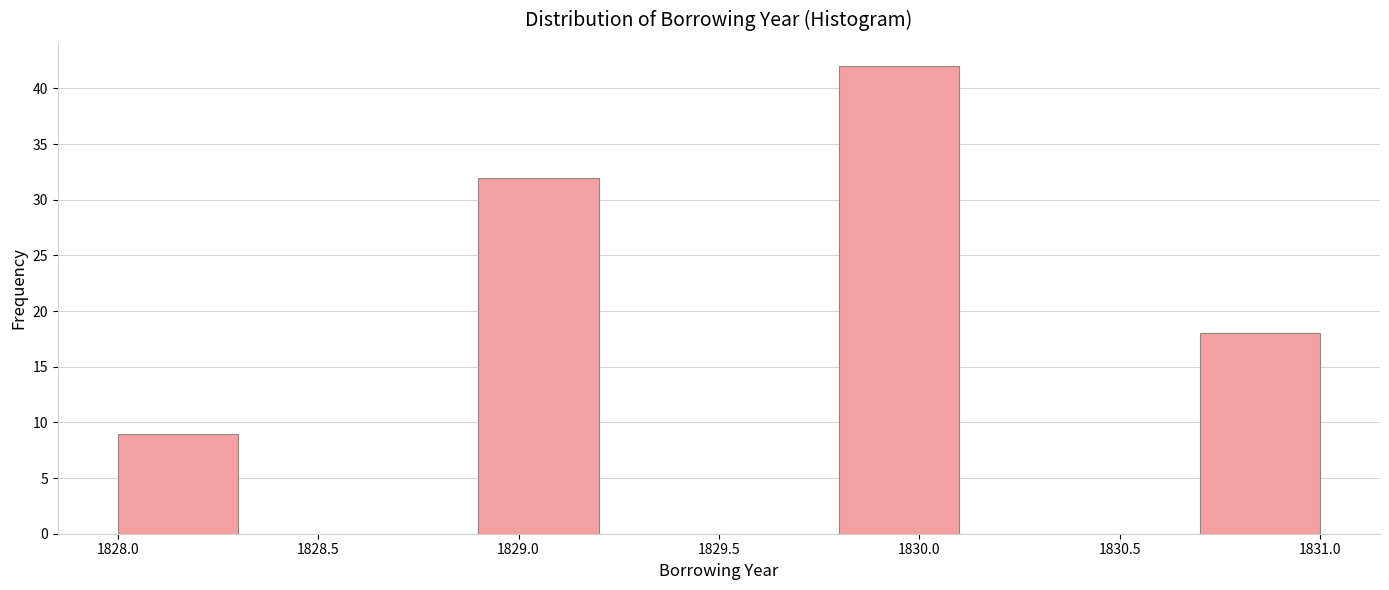

Over which range of the x-axis is the bar tallest?

1829.8 to 1830.1